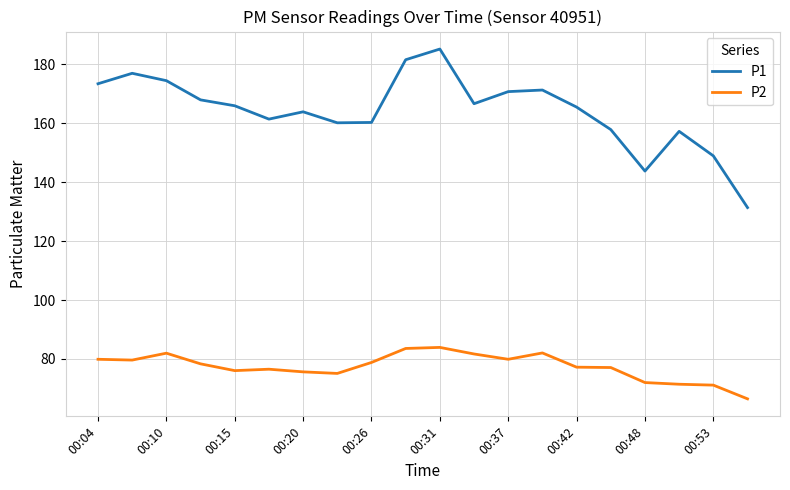

Rank the series by their maximum value, from highest to lowest.

P1, P2